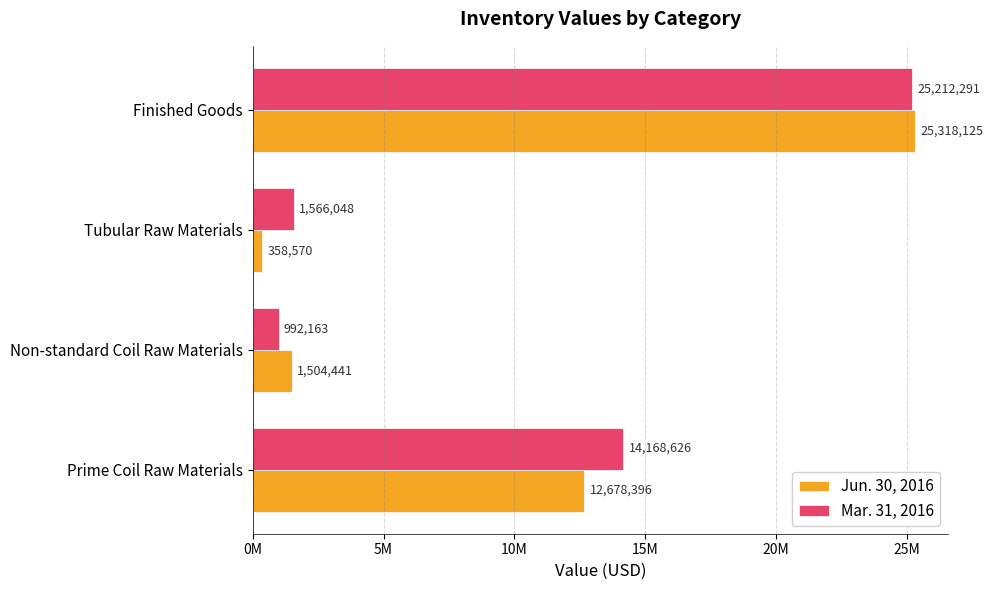

What are all the series names shown in the legend?

Jun. 30, 2016, Mar. 31, 2016